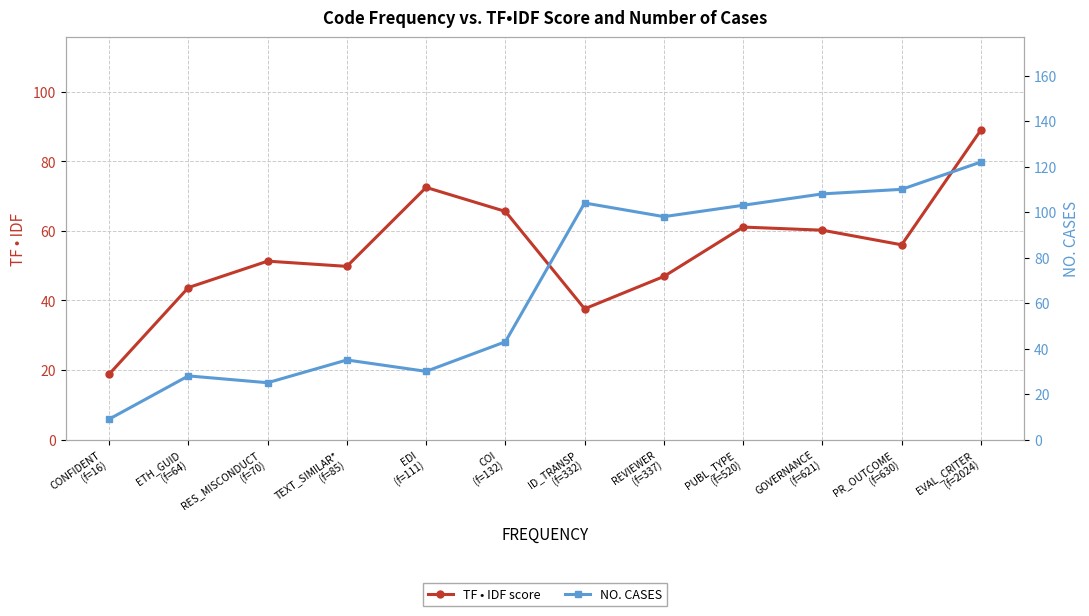

The TF • IDF series shows 65.6 at COI
(f=132). True or false?

True